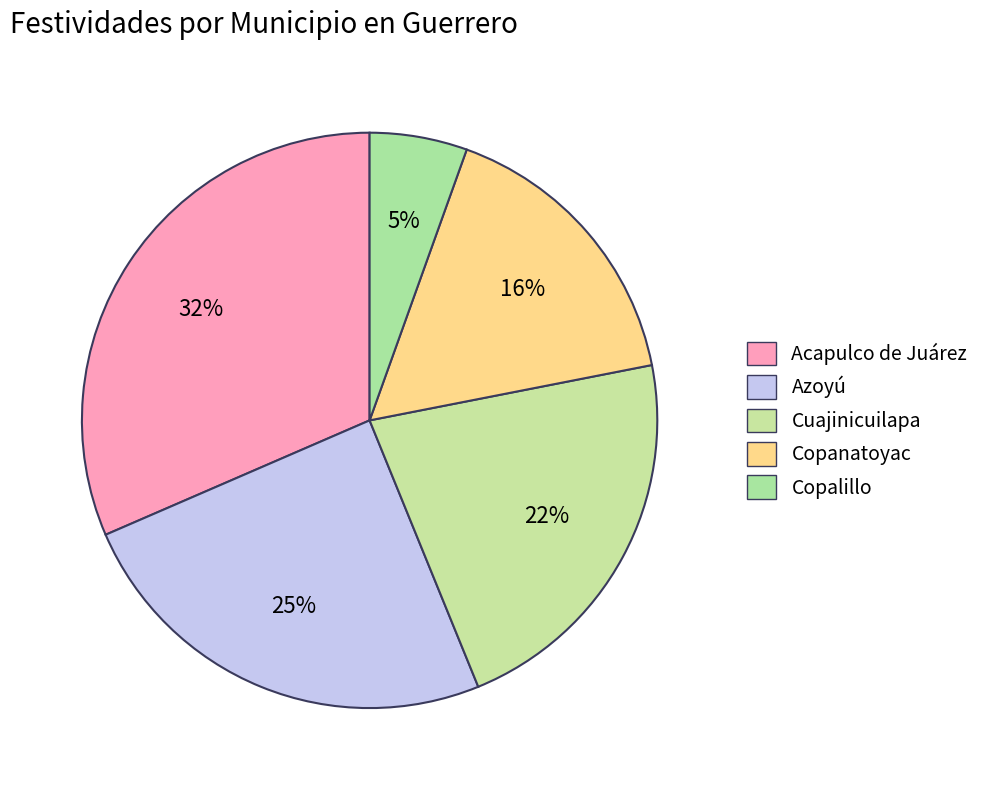

The Copalillo slice represents 5% of the pie. True or false?

True